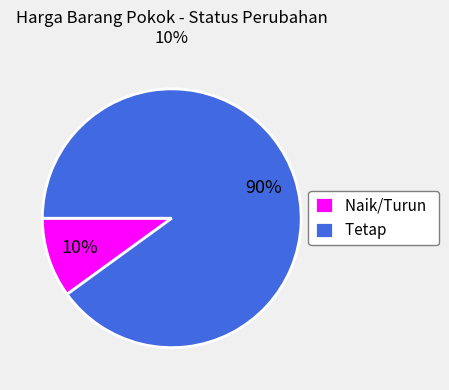

How many segments does this pie chart have?

2